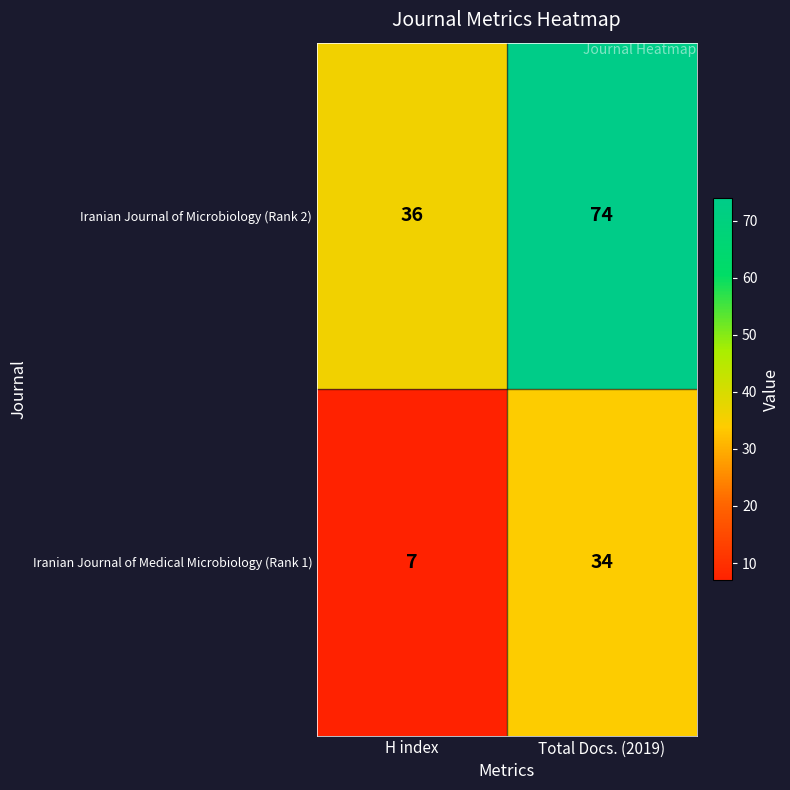

What is the smallest value displayed?

7